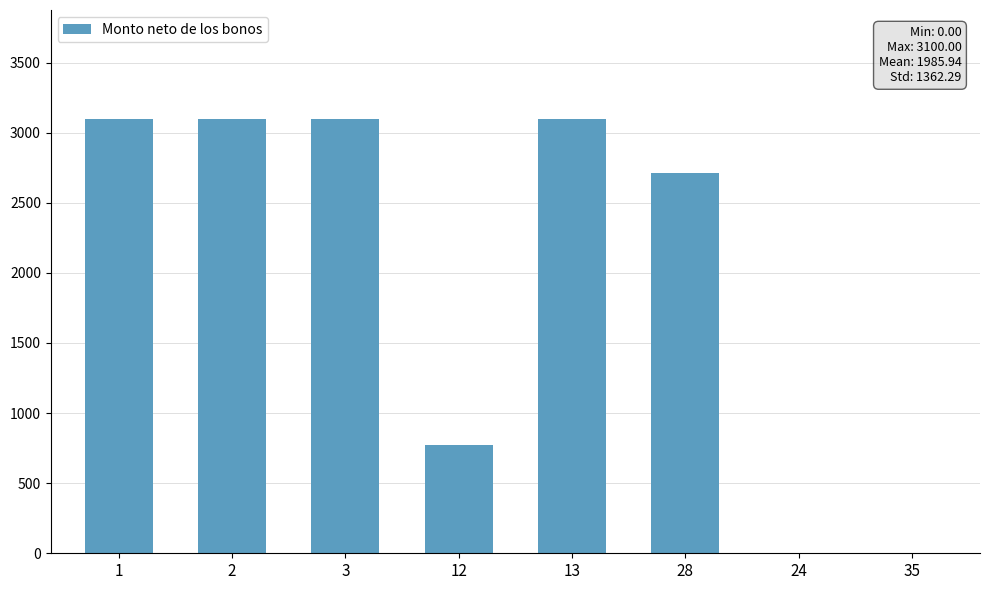

What value does the data have at 28?

2712.5